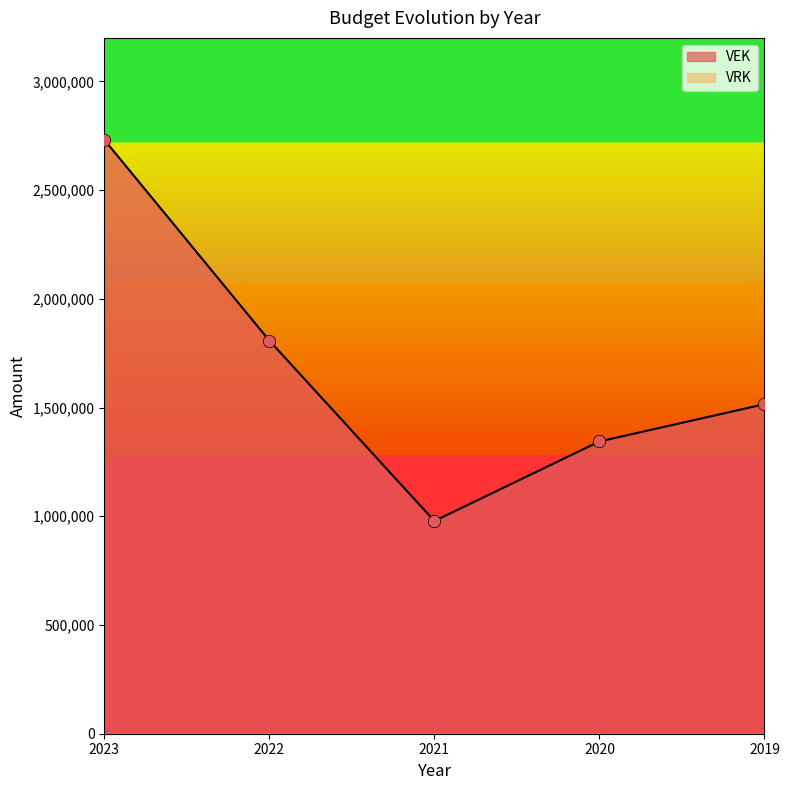

What is the ratio of the value at 2021 to the value at 2019?

0.6